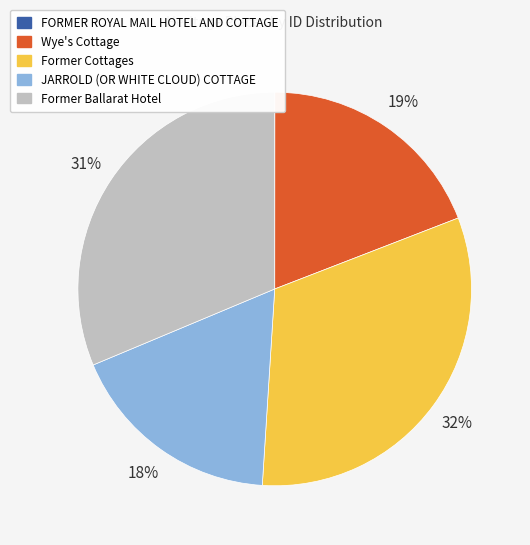

The JARROLD (OR WHITE CLOUD) COTTAGE slice represents 18% of the pie. True or false?

True